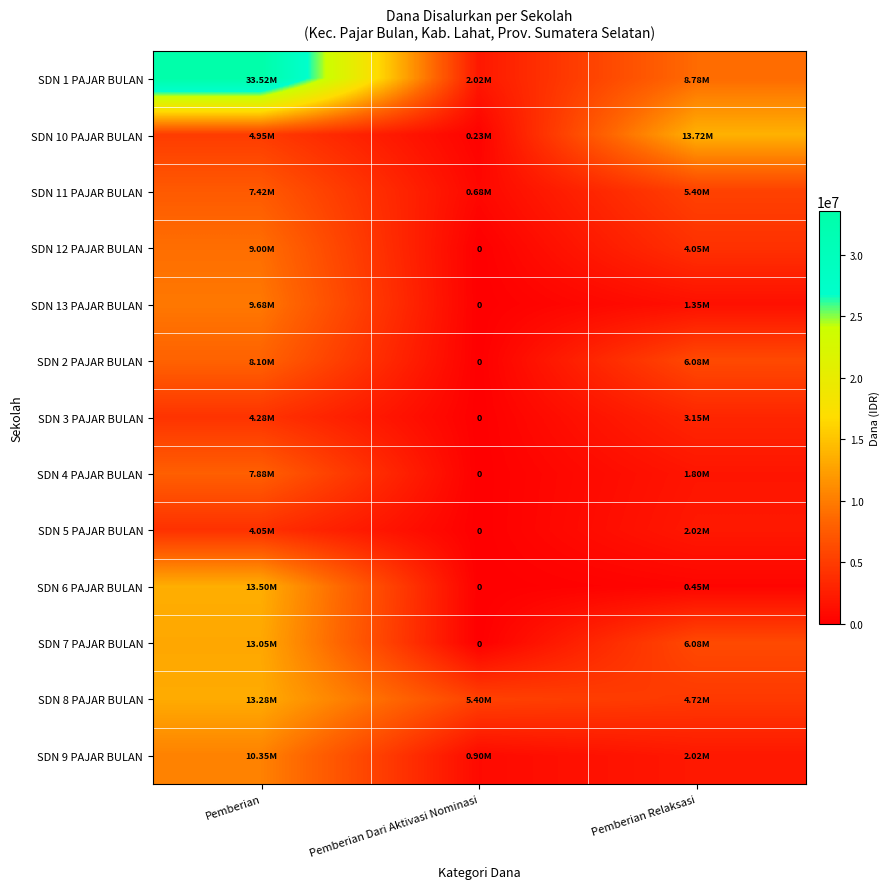

True or false: SDN 11 PAJAR BULAN has a value of 5400000 at Pemberian Relaksasi.

True